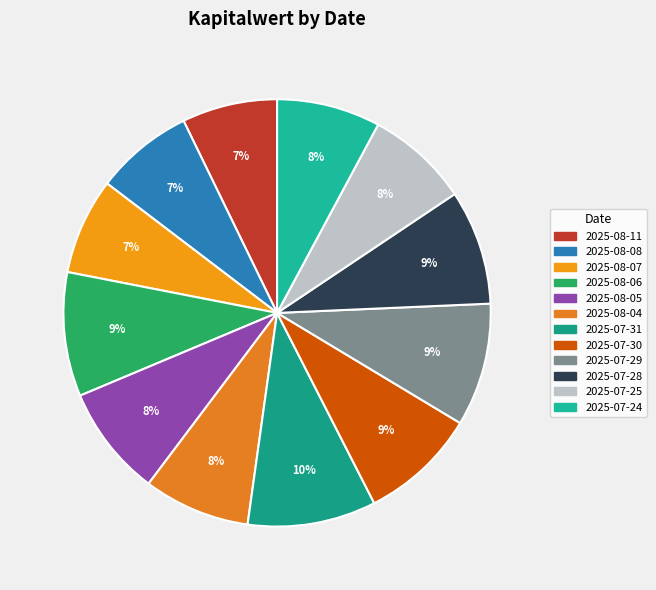

To the nearest percent, what percentage of the pie is 2025-08-11?

7%